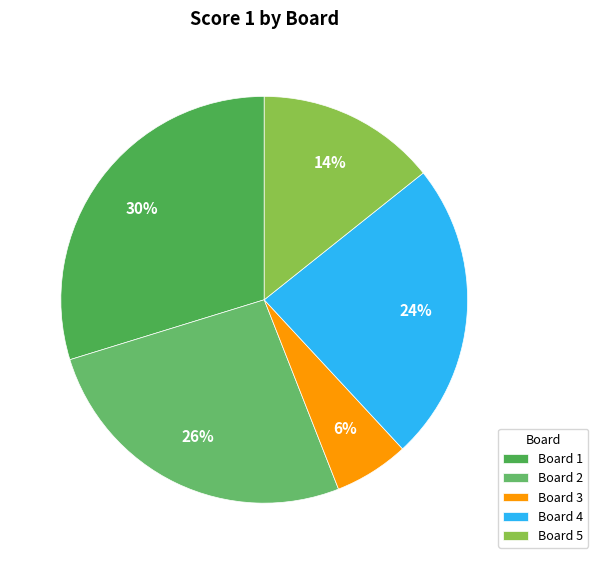

Count the number of slices in the pie.

5